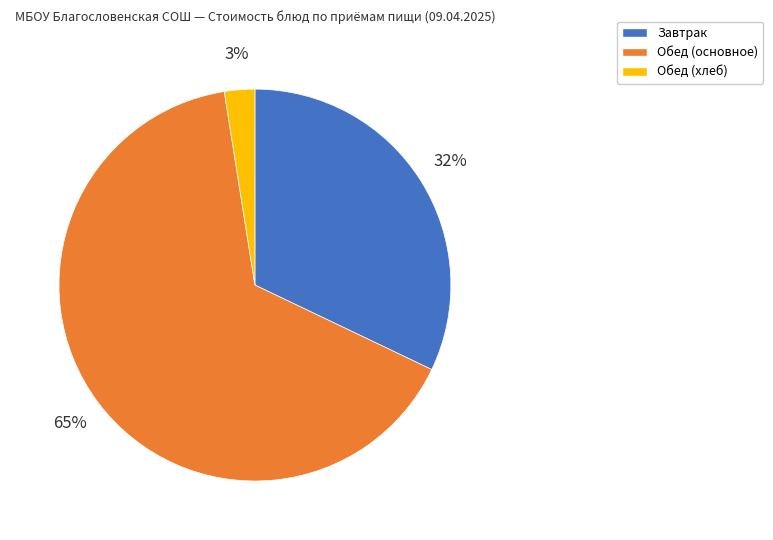

The Обед (хлеб) slice represents 11% of the pie. True or false?

False